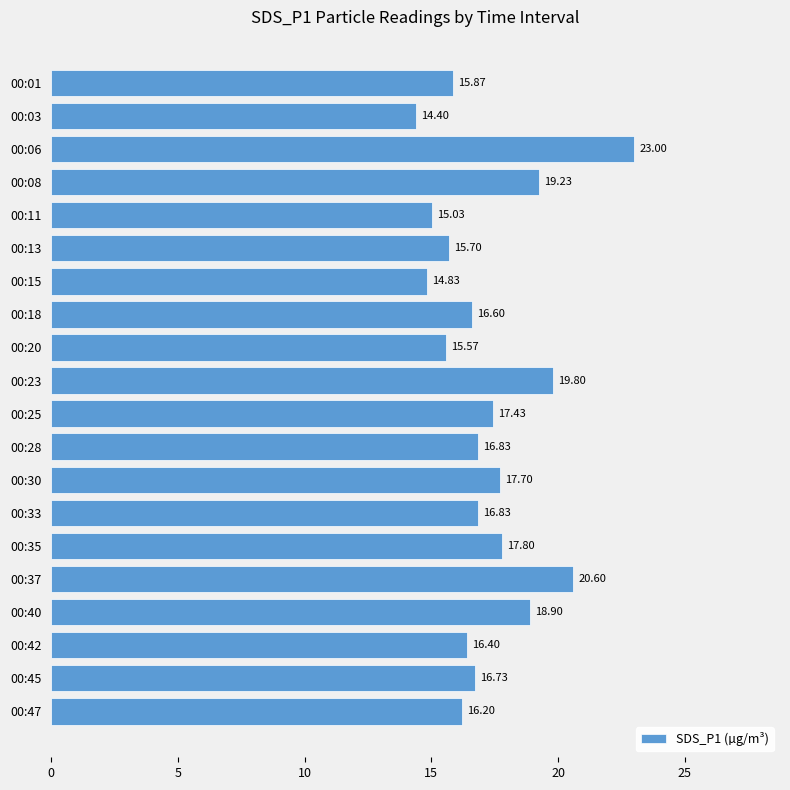

What is the ratio of the value at 00:45 to the value at 00:40?

0.9